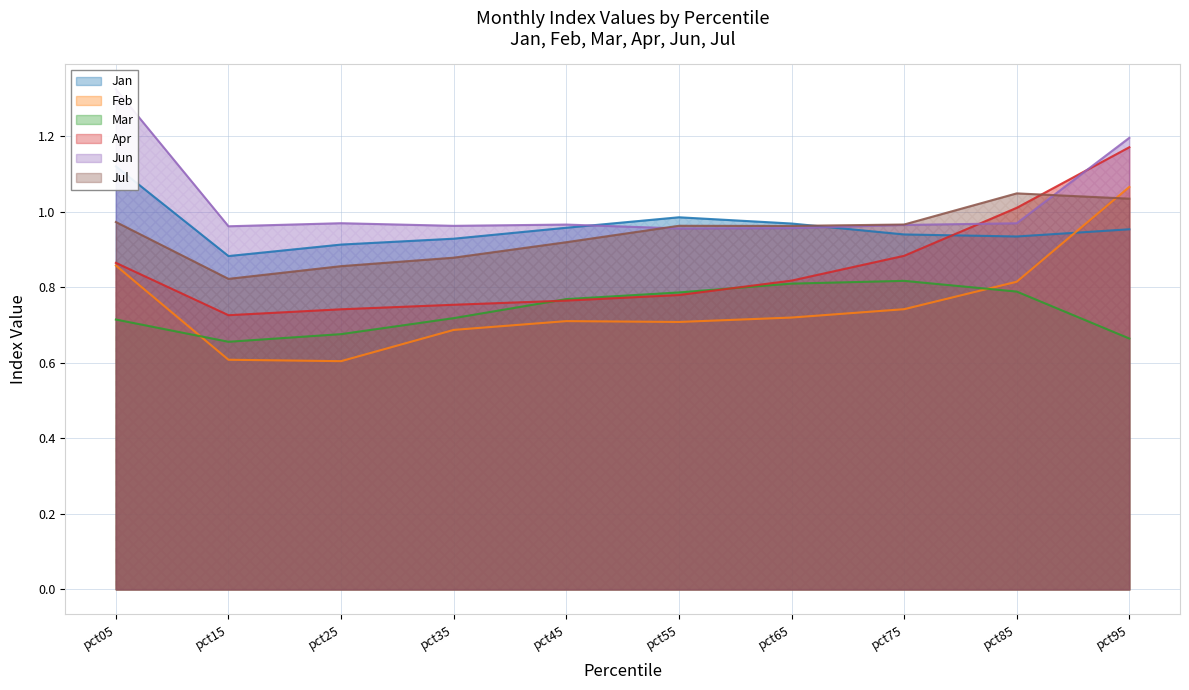

Reading left to right, transcribe all the data shown in this chart.

Jan: pct05=1.1	pct15=0.9	pct25=0.9	pct35=0.9	pct45=1.0	pct55=1.0	pct65=1.0	pct75=0.9	pct85=0.9	pct95=1.0
Feb: pct05=0.9	pct15=0.6	pct25=0.6	pct35=0.7	pct45=0.7	pct55=0.7	pct65=0.7	pct75=0.7	pct85=0.8	pct95=1.1
Mar: pct05=0.7	pct15=0.7	pct25=0.7	pct35=0.7	pct45=0.8	pct55=0.8	pct65=0.8	pct75=0.8	pct85=0.8	pct95=0.7
Apr: pct05=0.9	pct15=0.7	pct25=0.7	pct35=0.8	pct45=0.8	pct55=0.8	pct65=0.8	pct75=0.9	pct85=1.0	pct95=1.2
Jun: pct05=1.3	pct15=1.0	pct25=1.0	pct35=1.0	pct45=1.0	pct55=1.0	pct65=1.0	pct75=1.0	pct85=1.0	pct95=1.2
Jul: pct05=1.0	pct15=0.8	pct25=0.9	pct35=0.9	pct45=0.9	pct55=1.0	pct65=1.0	pct75=1.0	pct85=1.0	pct95=1.0